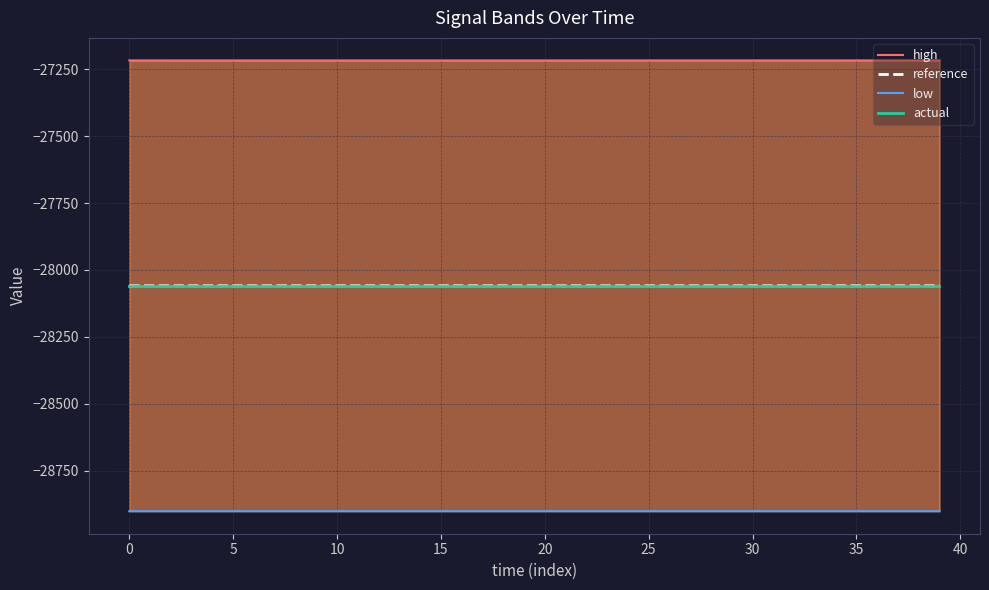

True or false: reference has a value of -19361.2 at 10.

False